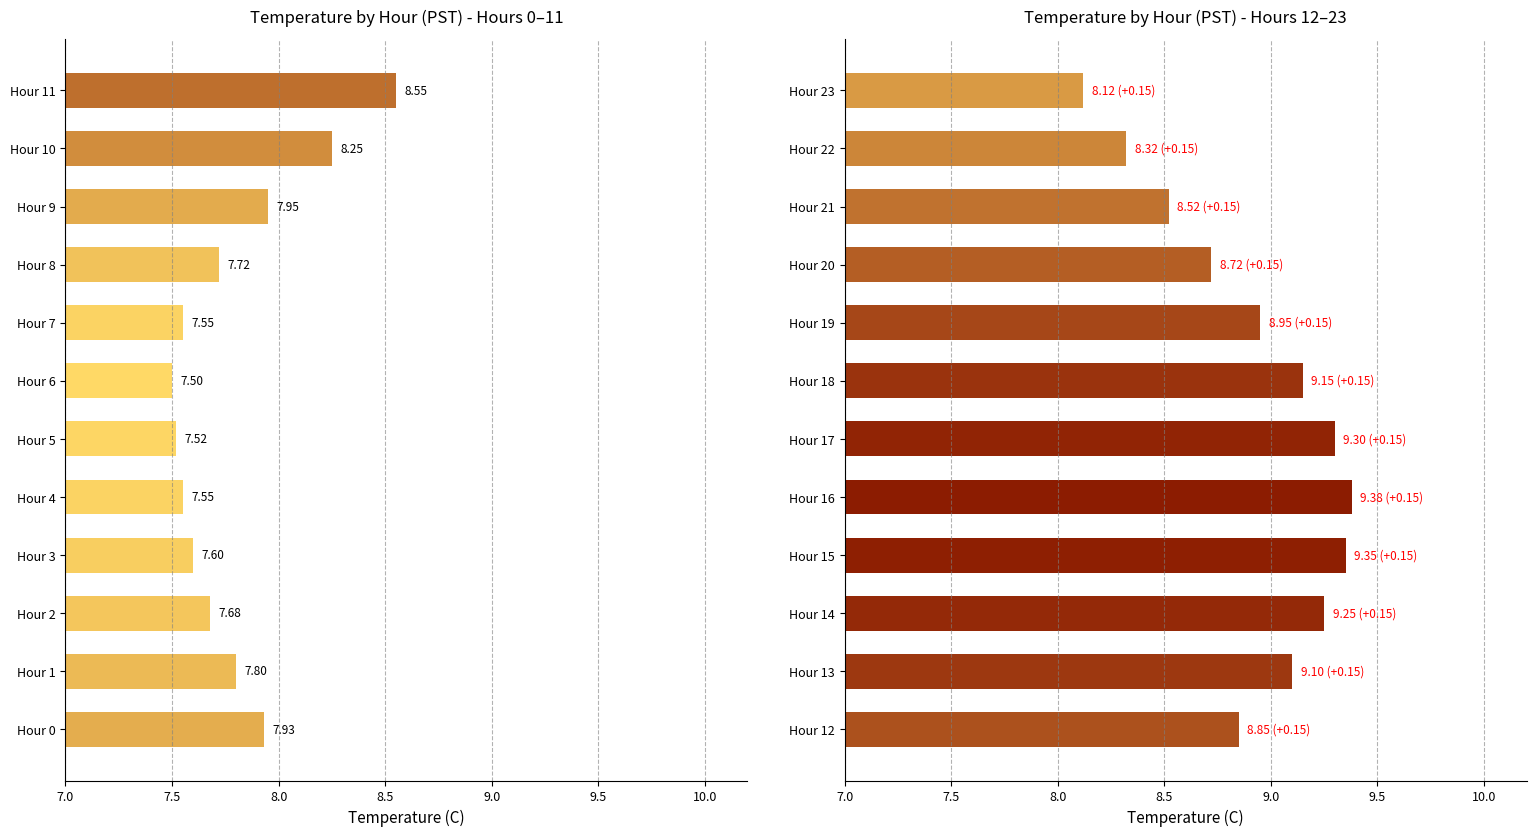

The value at Hour 16 is 14.7. True or false?

False